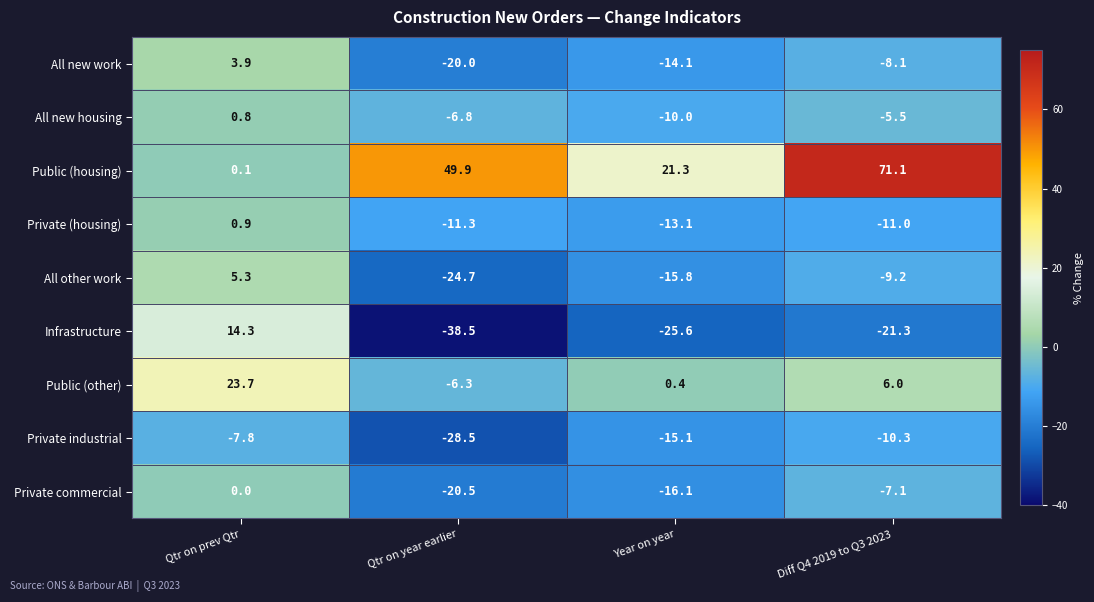

At which label does Infrastructure reach its peak?

Qtr on prev Qtr